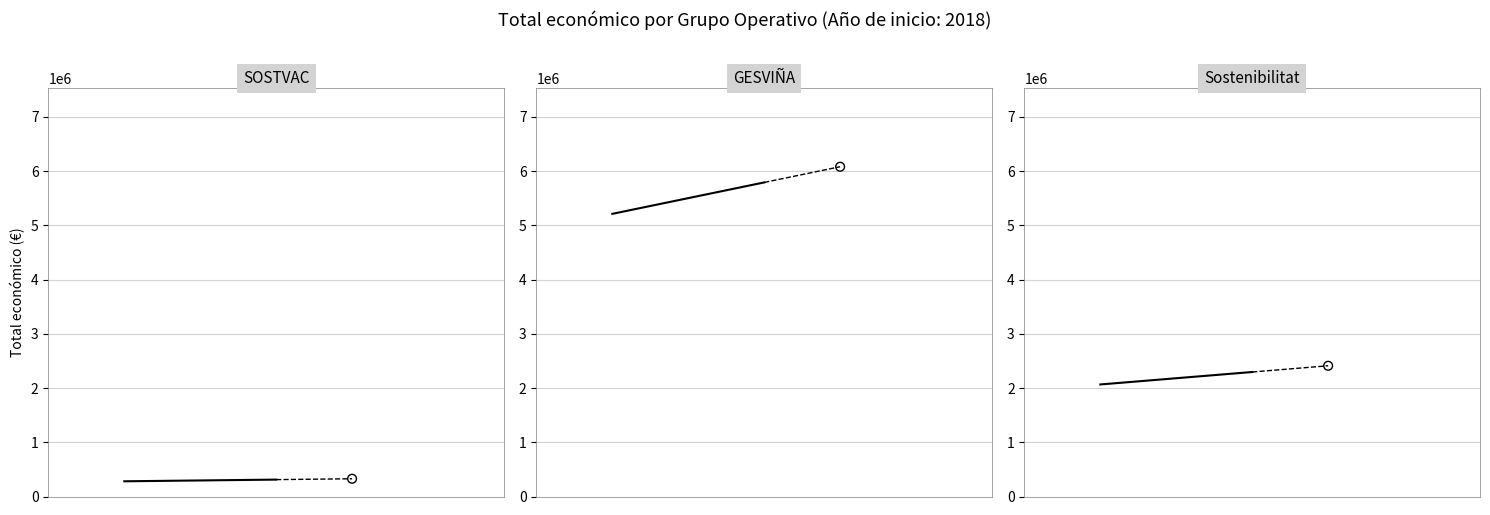

What is the total value across all series at 1?

8399841.0